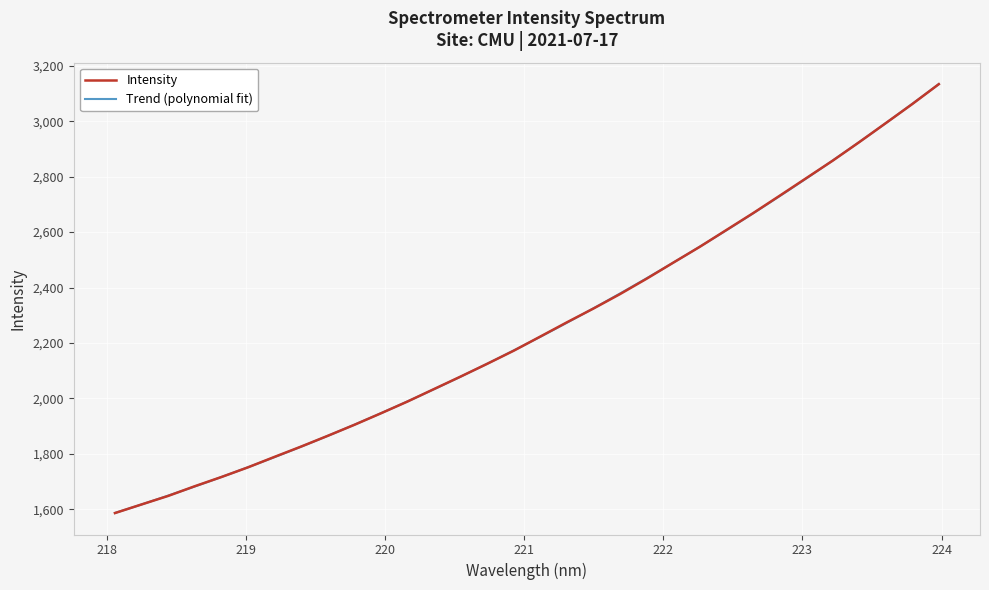

How many data points are above 2223?

16